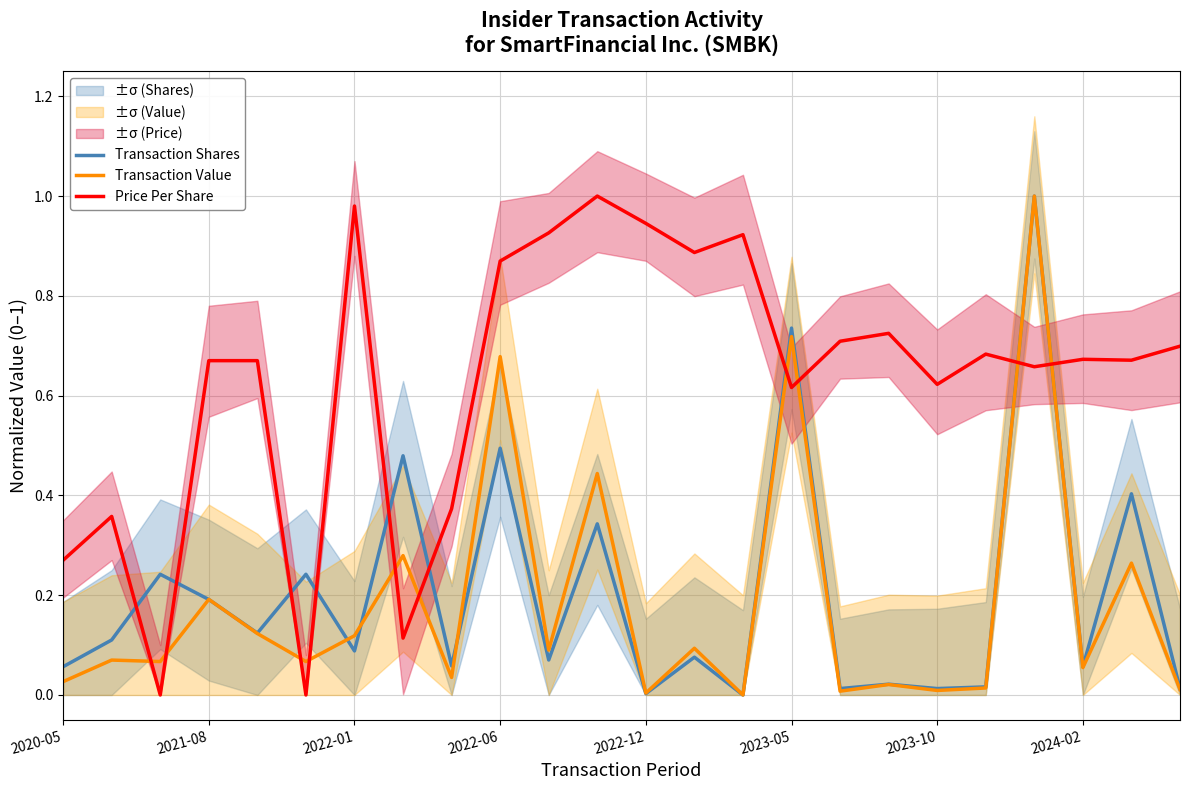

Is the value of Price Per Share at 2022-12 greater than the value of Transaction Shares at 2022-01?

Yes